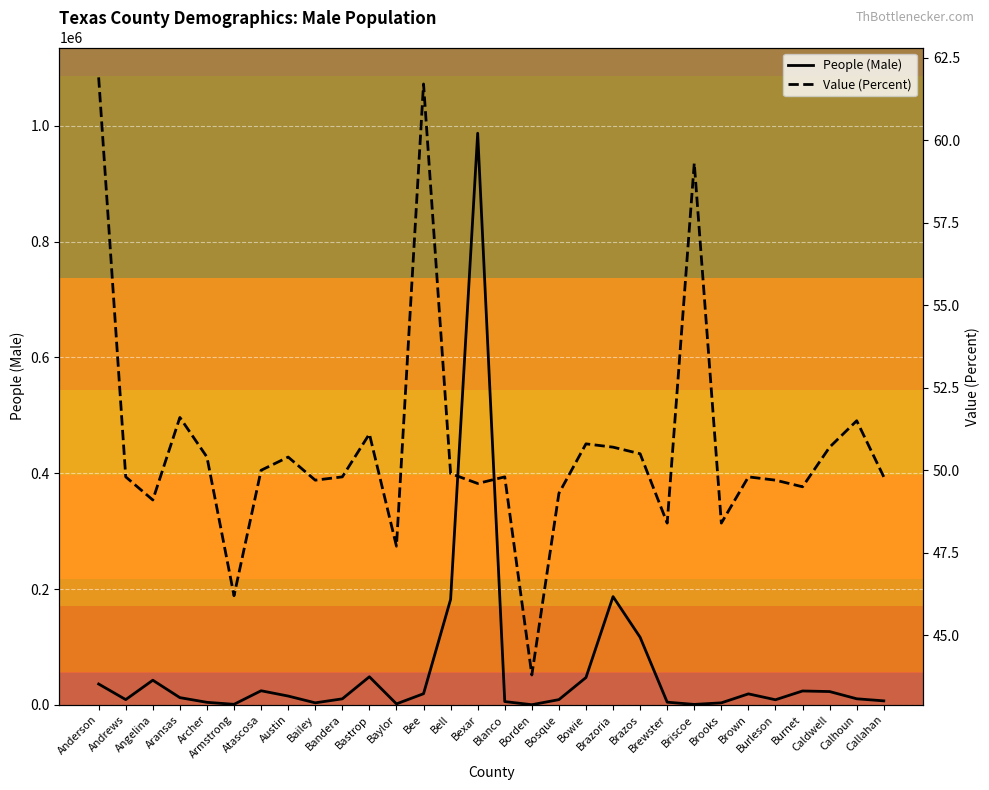

What is the label of the 5th point from the right?

Burleson